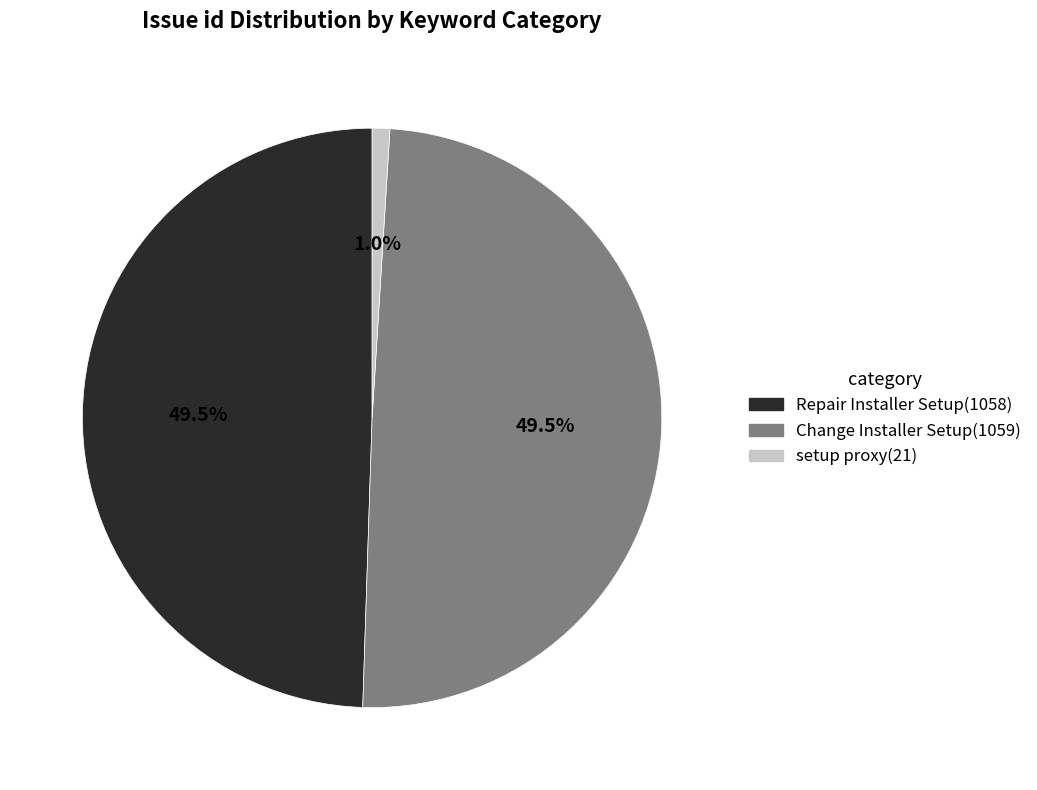

Which slice is the smallest?

setup proxy